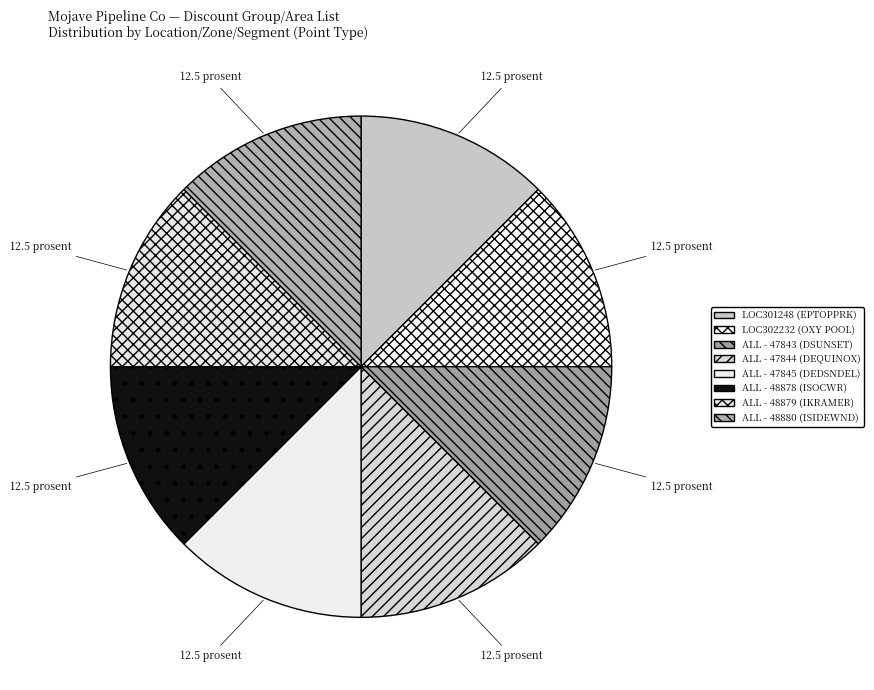

Count the number of slices in the pie.

8